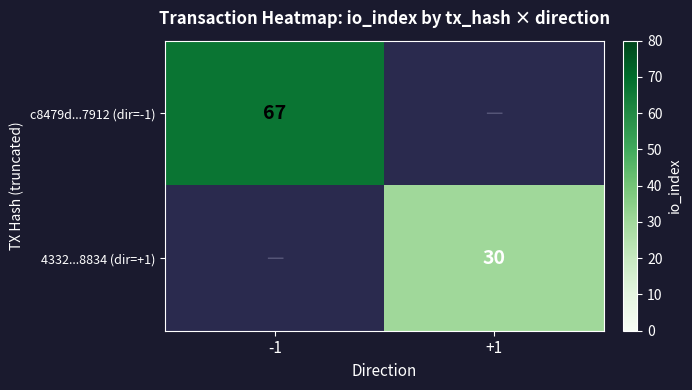

Is it true that c8479d...7912 (dir=-1) equals 67 at -1?

True